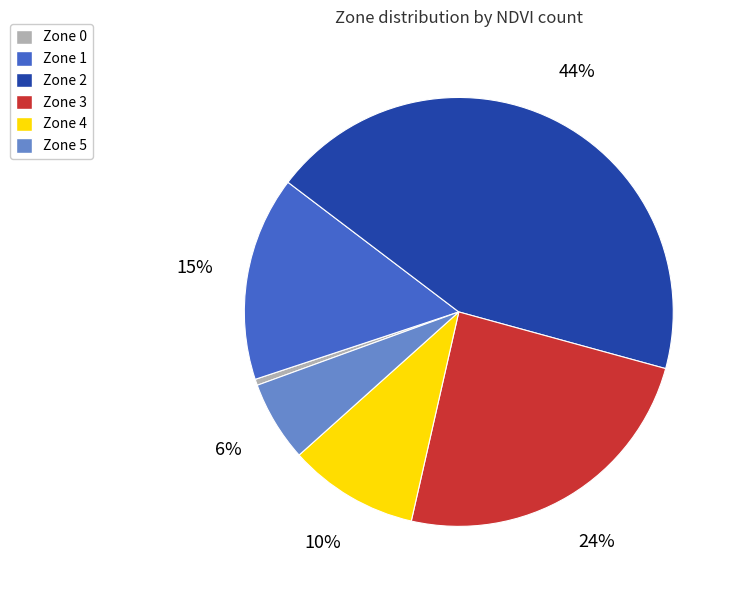

Rank the categories by value from lowest to highest.

Zone 0, Zone 5, Zone 4, Zone 1, Zone 3, Zone 2